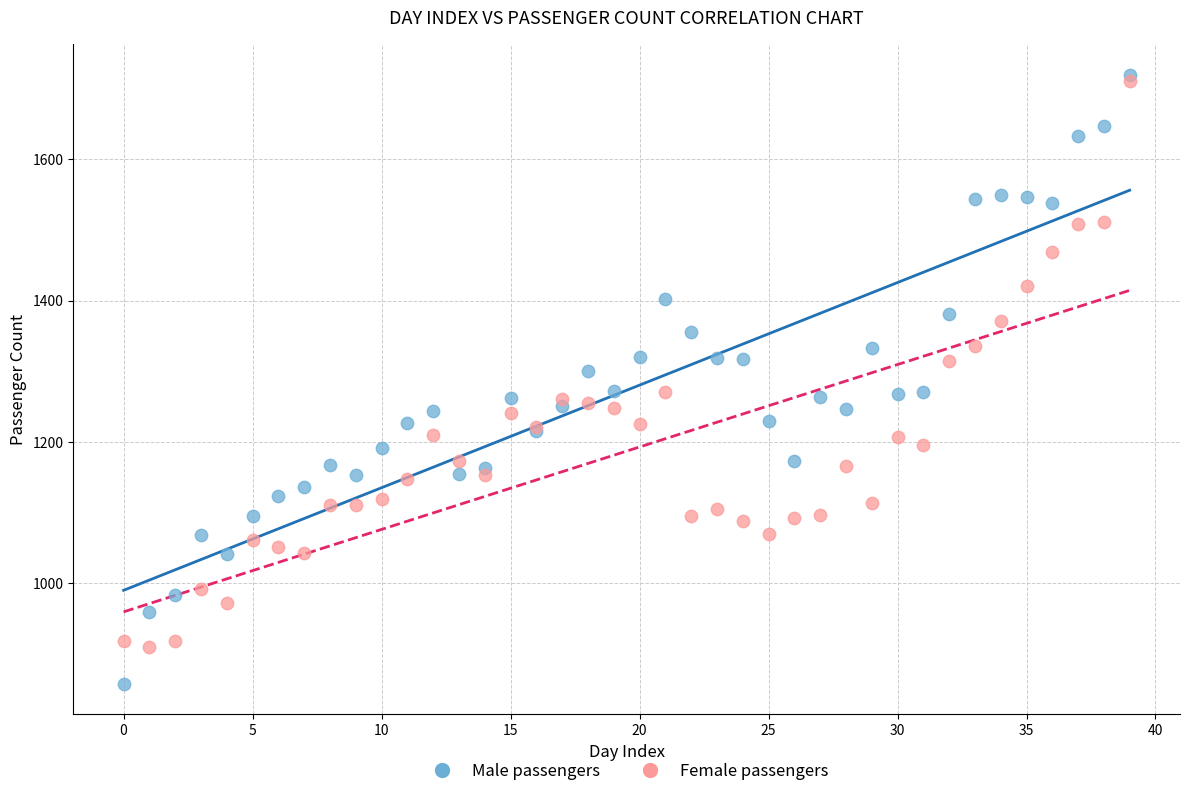

What are all the series names shown in the legend?

Male passengers, Female passengers